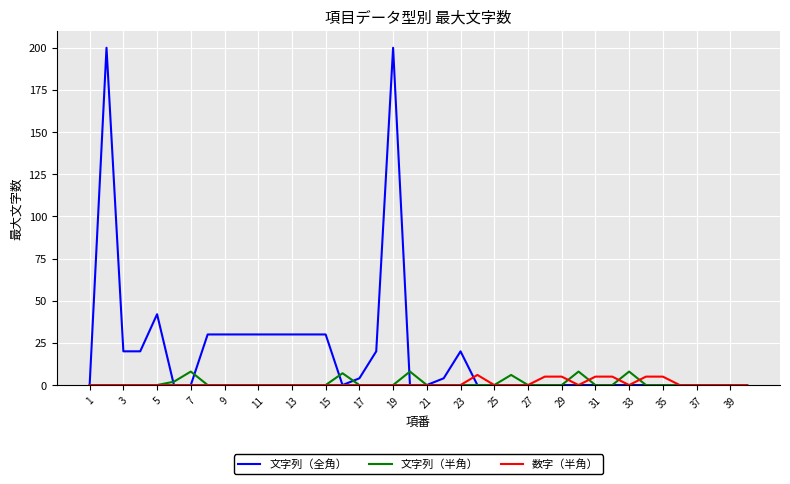

Which series has the widest spread of values?

文字列（全角）